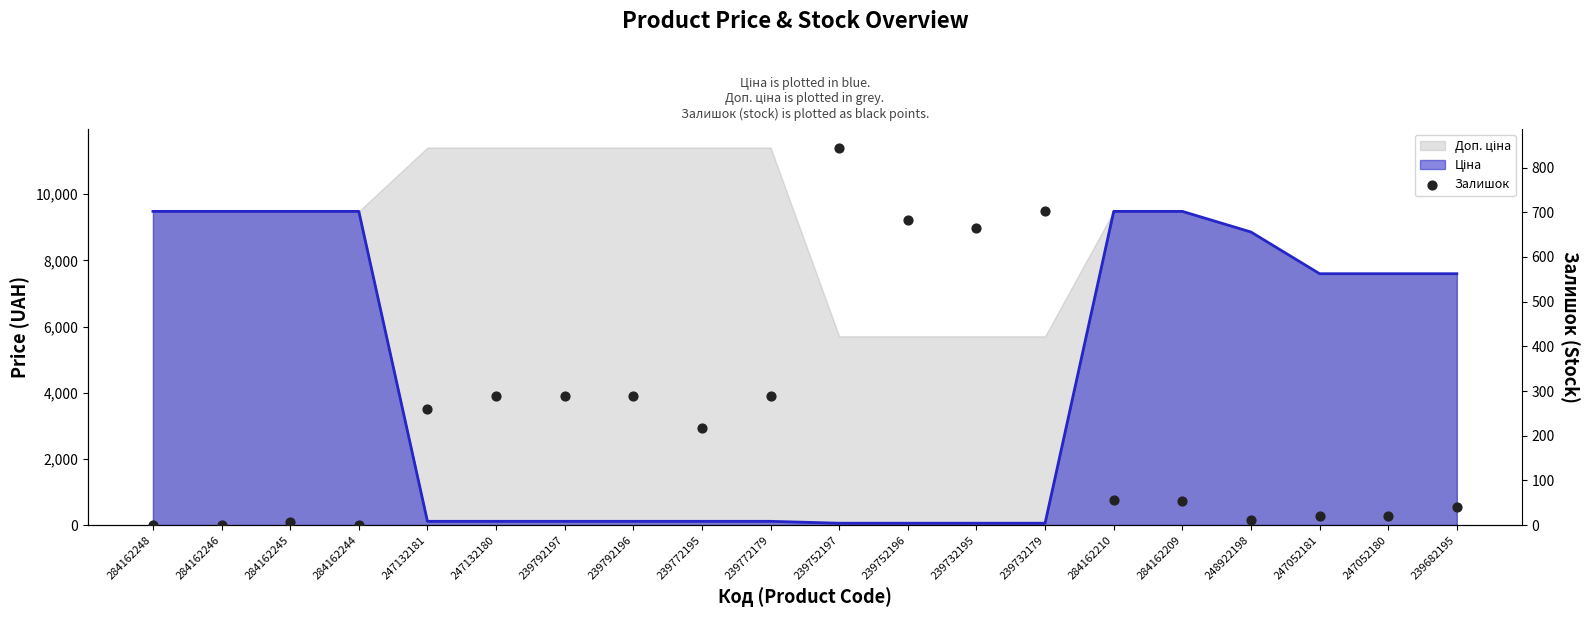

Which has a higher value, 239772179 or 247132180?

239772179